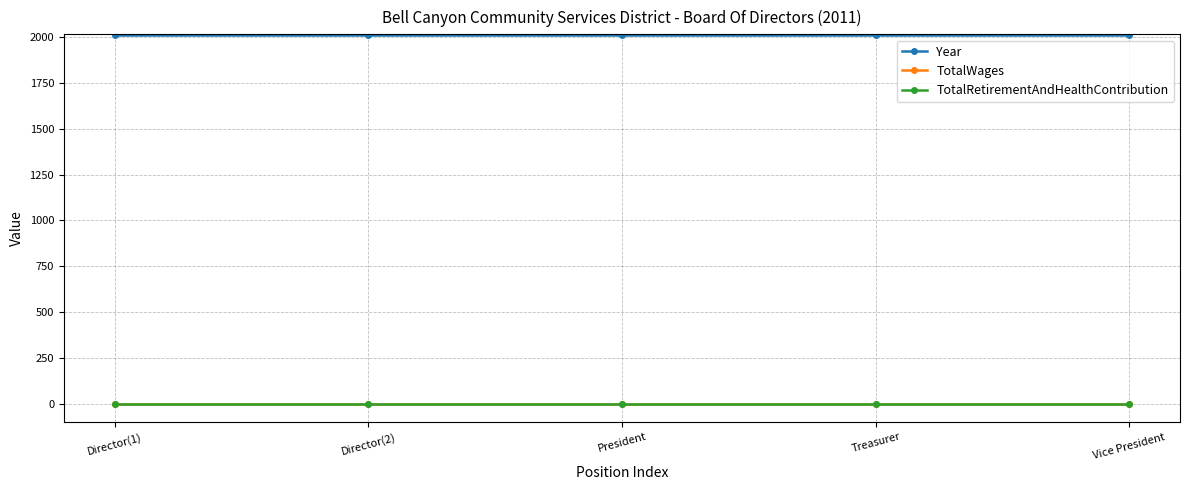

How many lines are shown in the chart?

3